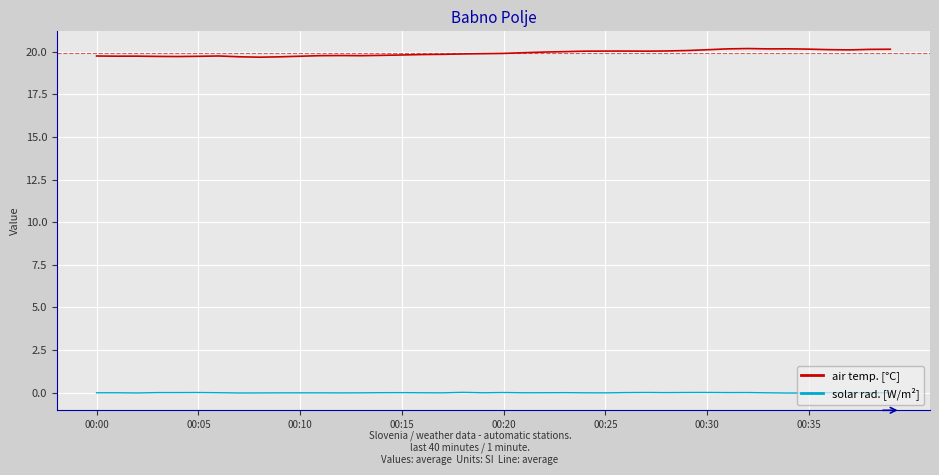

Which series has the widest spread of values?

air temp. [°C]